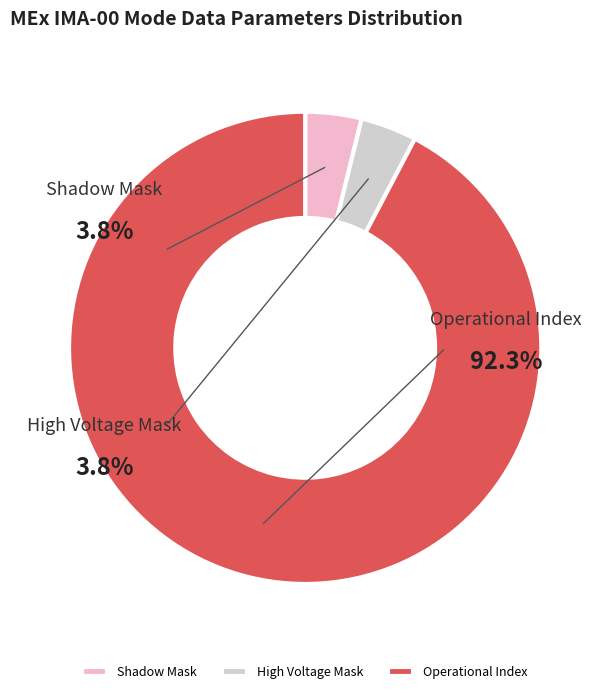

Is the sum of High Voltage Mask and Operational Index greater than half?

Yes